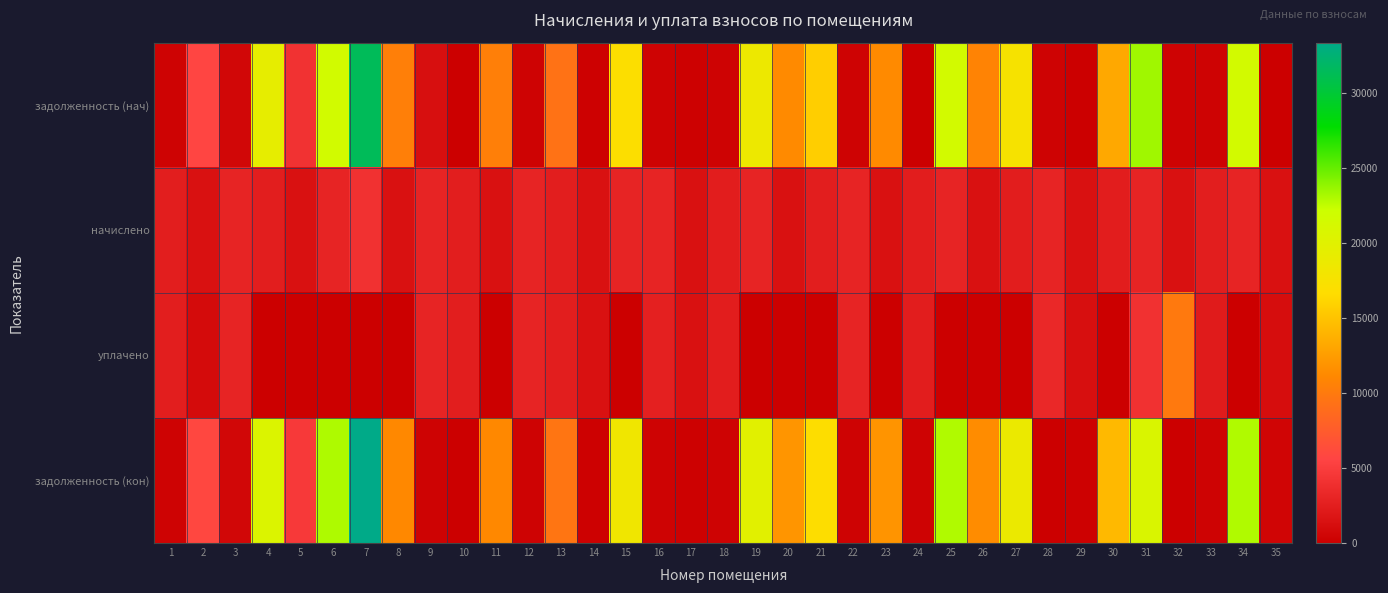

At which category is the sum across all series the highest?

7